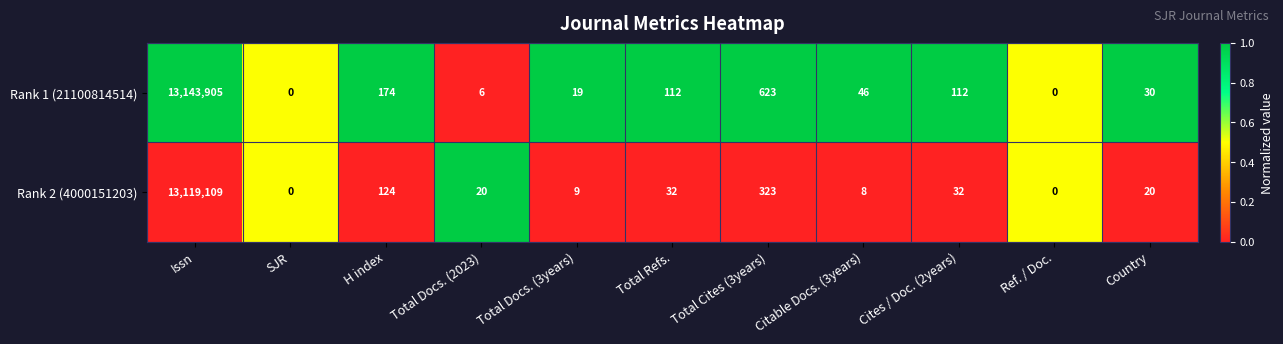

Reading right to left, list all the values displayed in this chart.

Rank 1 (21100814514): 30	0	112	46	623	112	19	6	174	0	13143905
Rank 2 (4000151203): 20	0	32	8	323	32	9	20	124	0	13119109